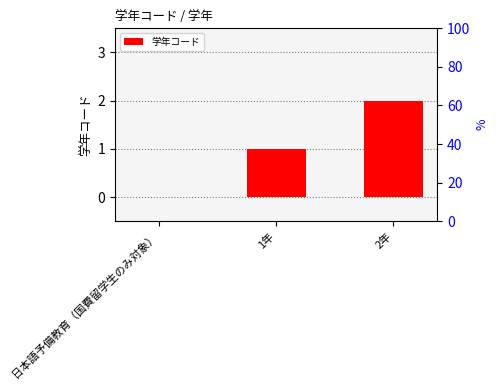

At which label is the value closest to 1?

1年